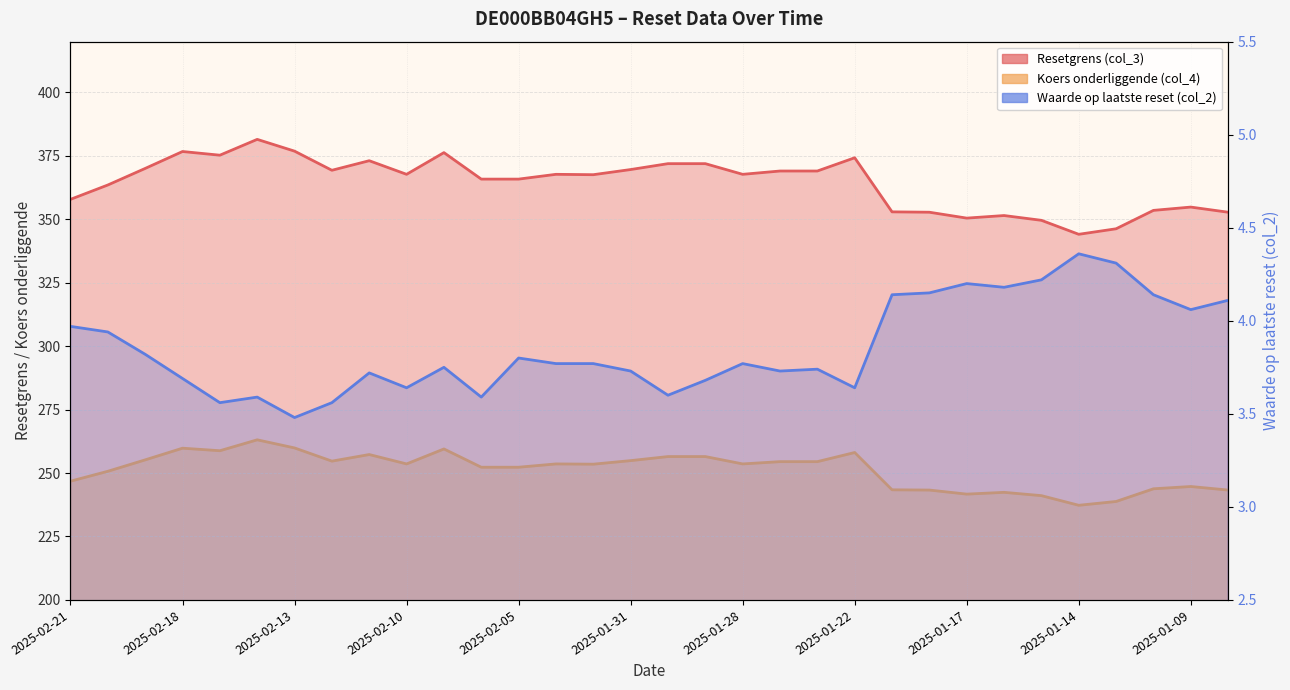

What is the maximum value for Resetgrens (col_3)?

381.5